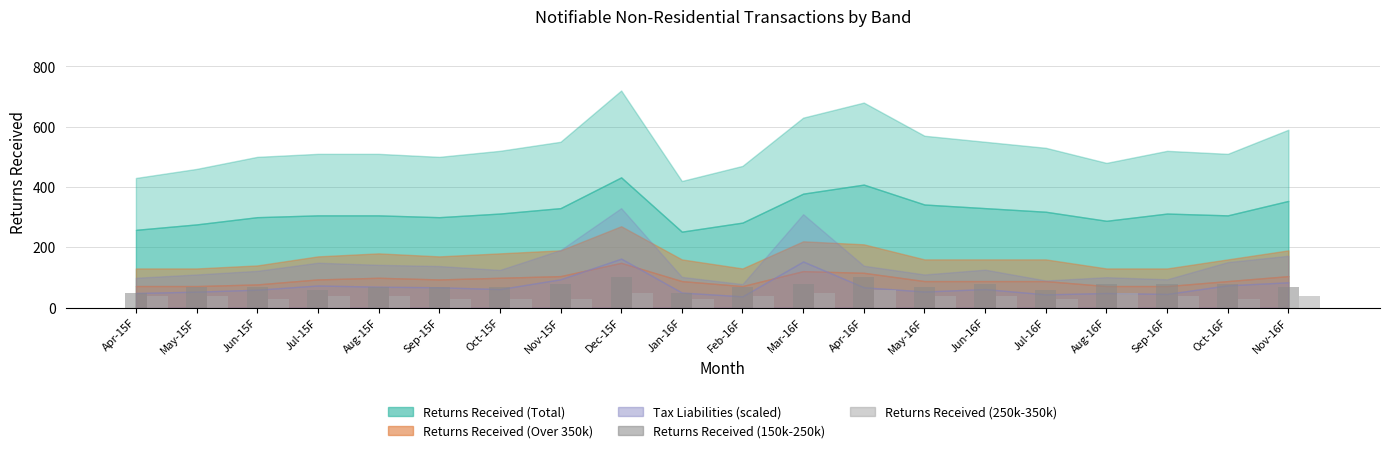

What is the difference between the highest and lowest values at Jun-16F?

40